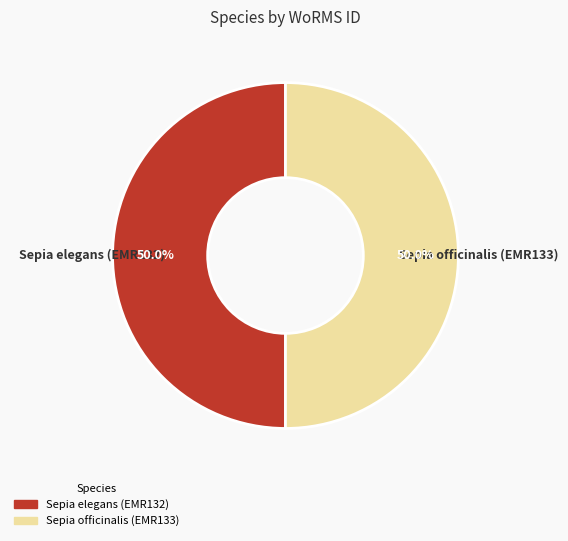

What is the total percentage of Sepia elegans (EMR132) and Sepia officinalis (EMR133)?

100.0%